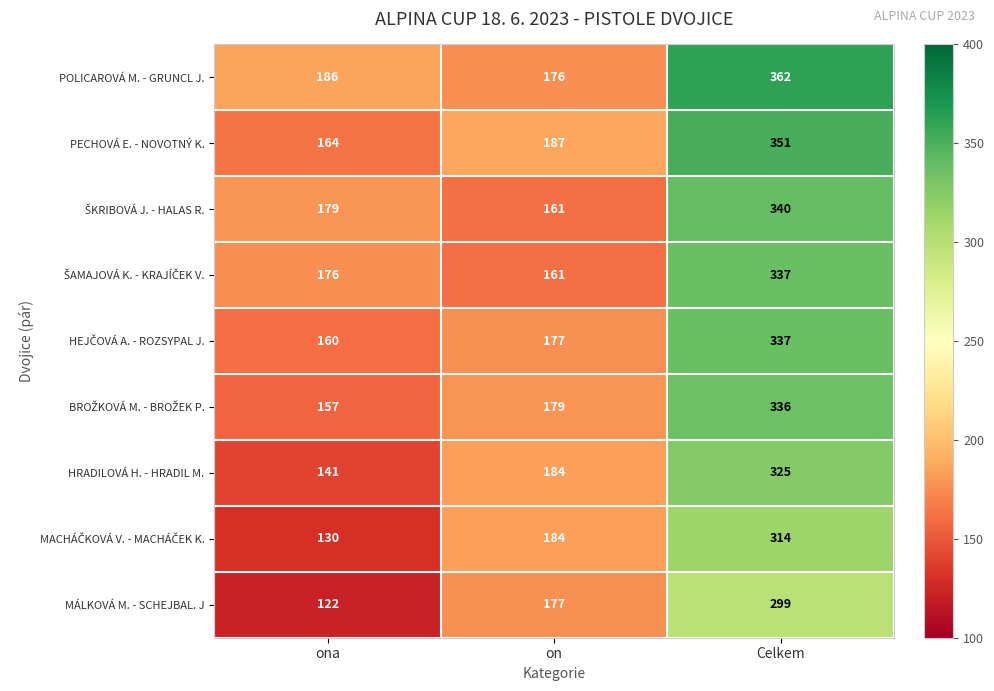

What is the difference between the highest and lowest values at on?

26